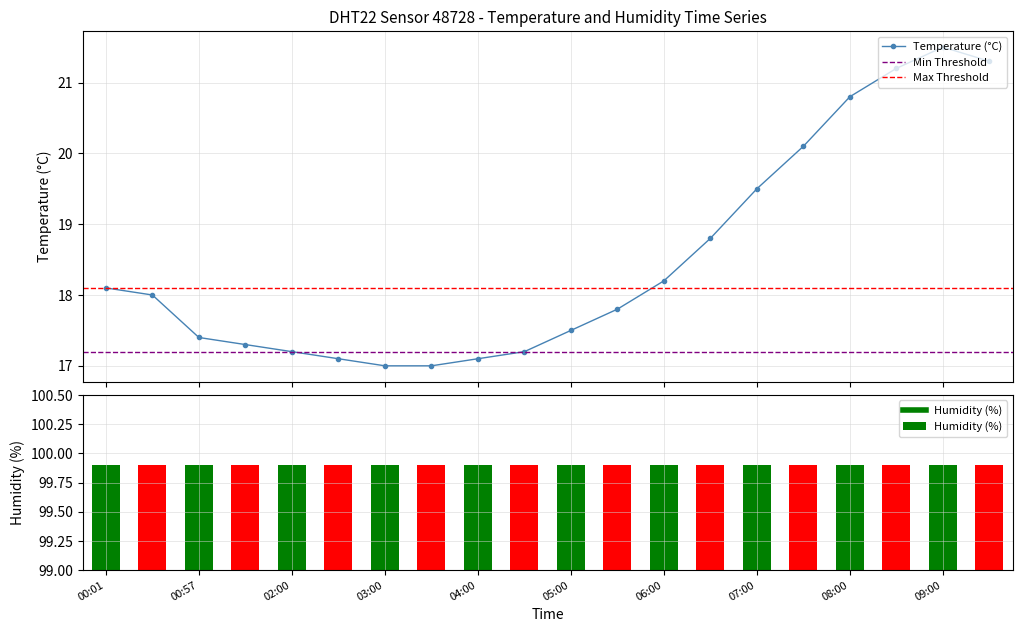

What is the minimum value shown in the chart?

17.0